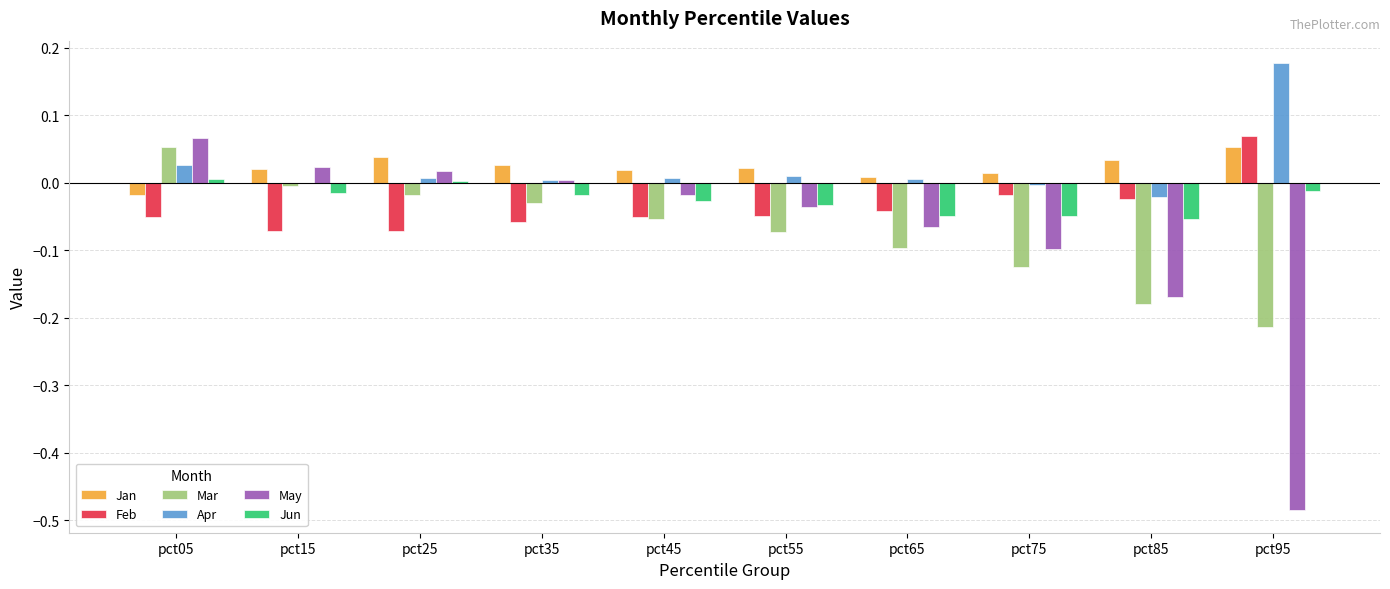

How many groups of bars are there?

10